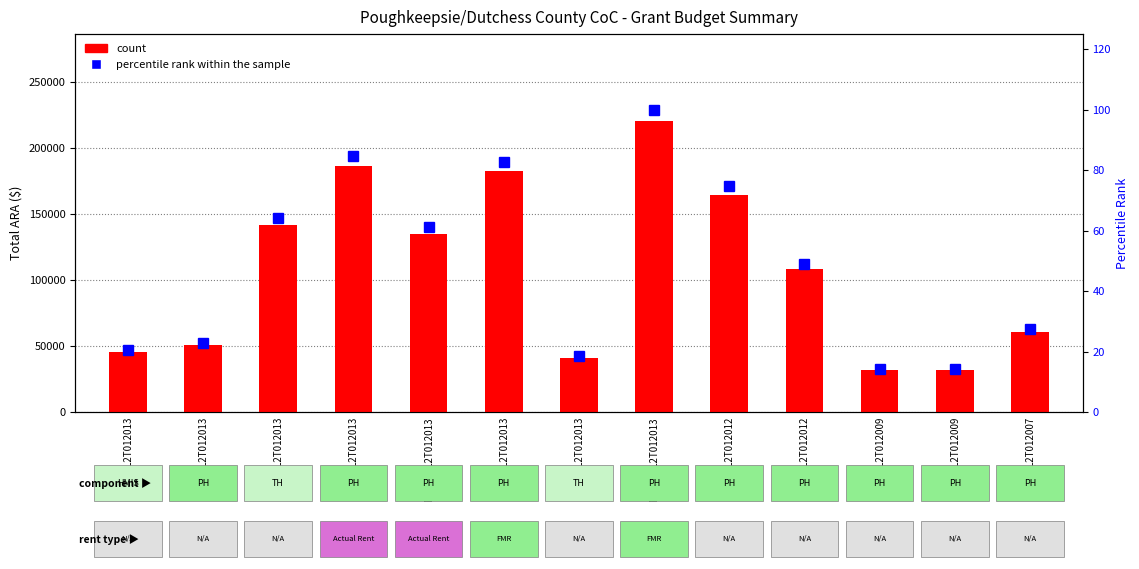

At how many categories does at least one series exceed 21805?

13